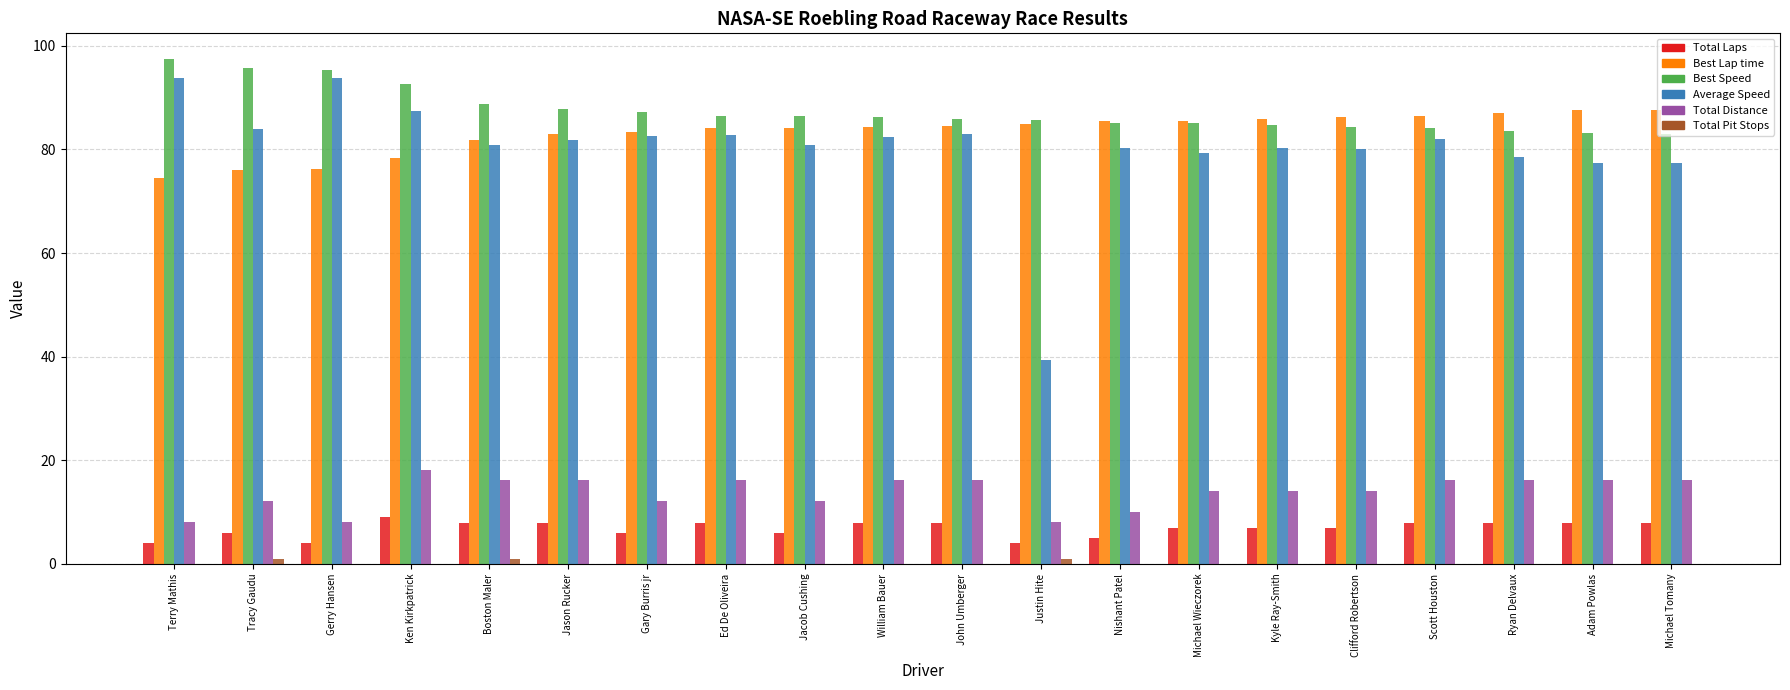

What is the sum of the Total Distance values at Jacob Cushing and Ryan Delvaux?

28.3